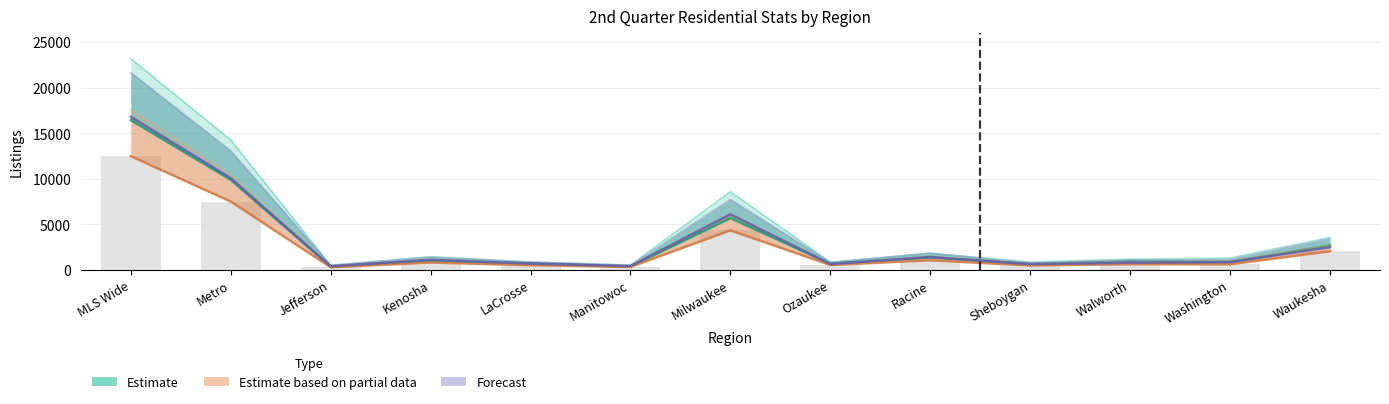

What is the difference between the maximum and minimum values in the Sold 23 series?

12196